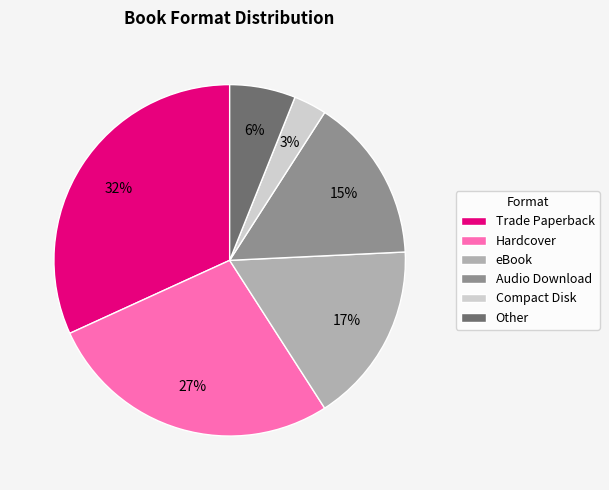

Rank the categories by value from lowest to highest.

Compact Disk, Other, Audio Download, eBook, Hardcover, Trade Paperback